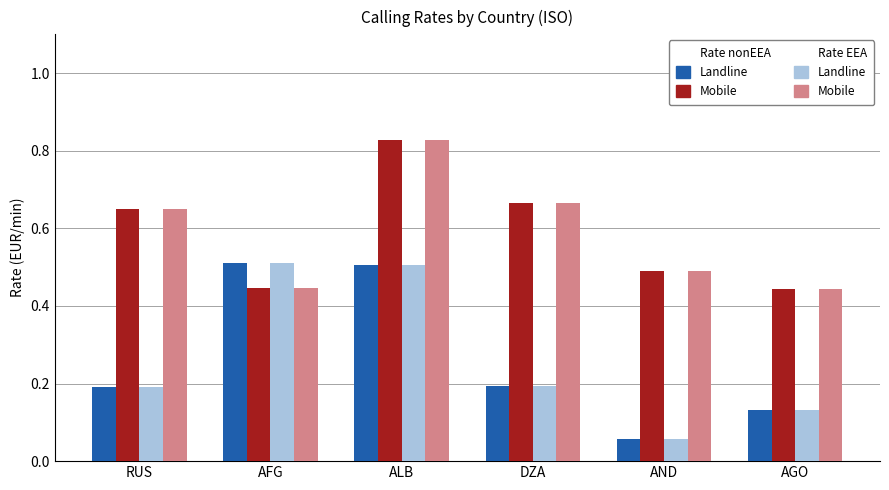

Which label corresponds to the largest value in the chart?

ALB